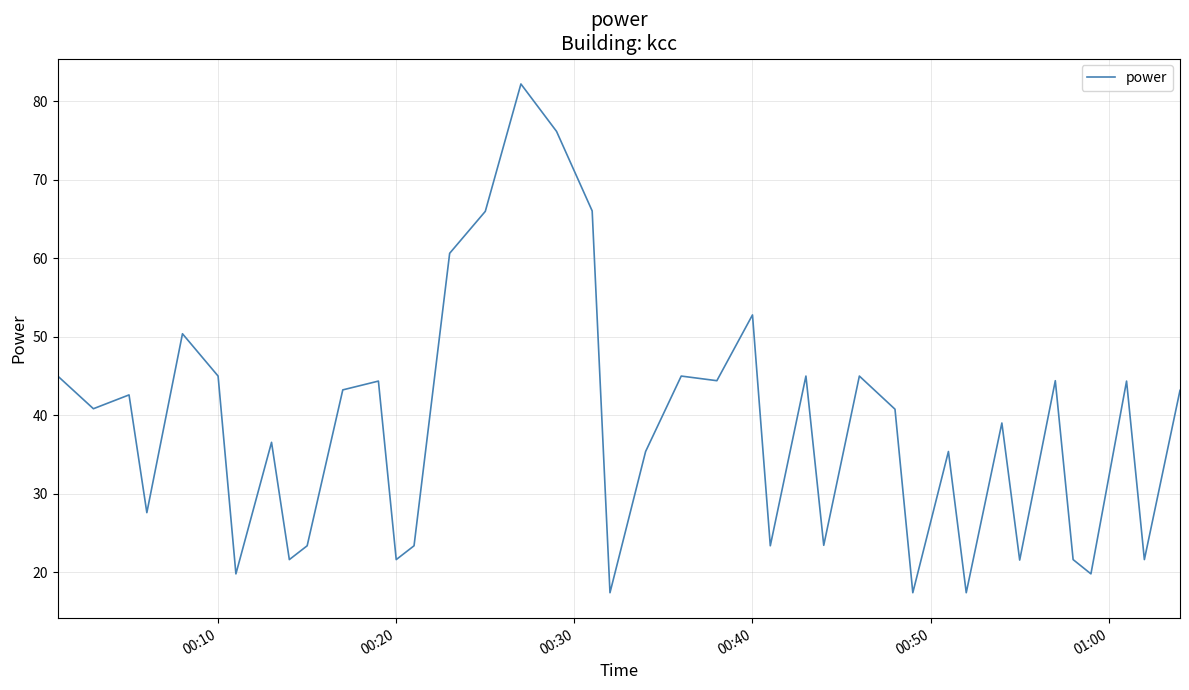

How many interior local peaks (higher than both neighbors) does the data have?

13